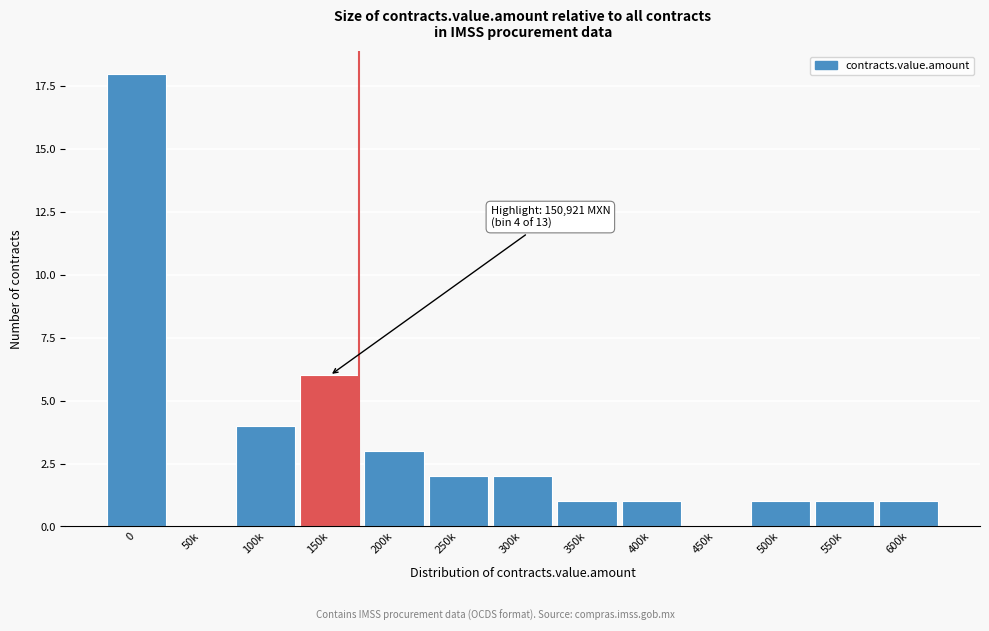

Reading right to left, transcribe all the data shown in this chart.

600k=1	550k=1	500k=1	450k=0	400k=1	350k=1	300k=2	250k=2	200k=3	150k=6	100k=4	50k=0	0=18